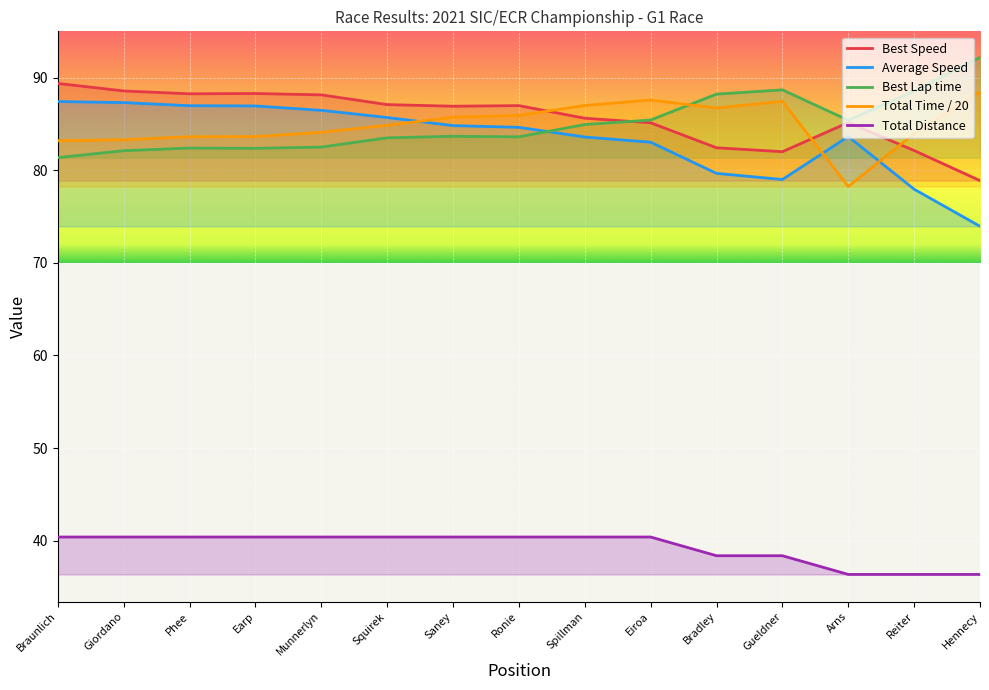

Rank the categories by Total Distance value from lowest to highest.

Arns, Reiter, Hennecy, Bradley, Gueldner, Braunlich, Giordano, Phee, Earp, Munnerlyn, Squirek, Saney, Ronie, Spillman, Eiroa